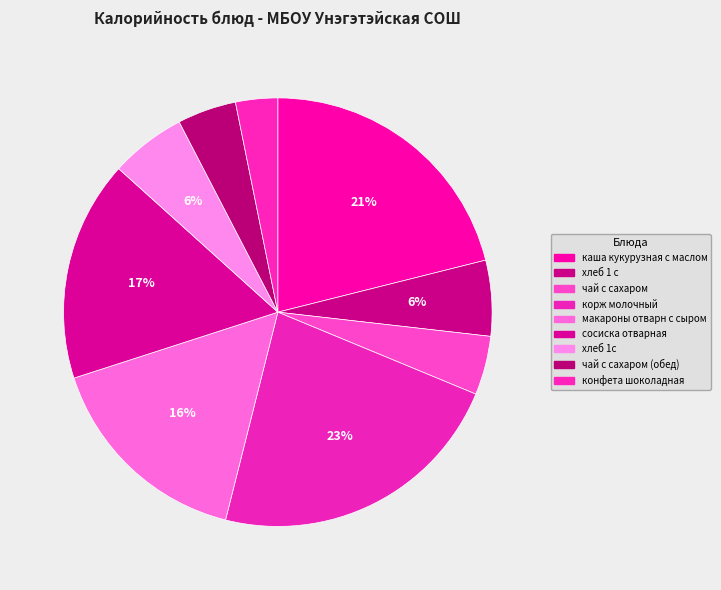

What percentage is the макароны отварн с сыром slice, to the nearest percent?

16%